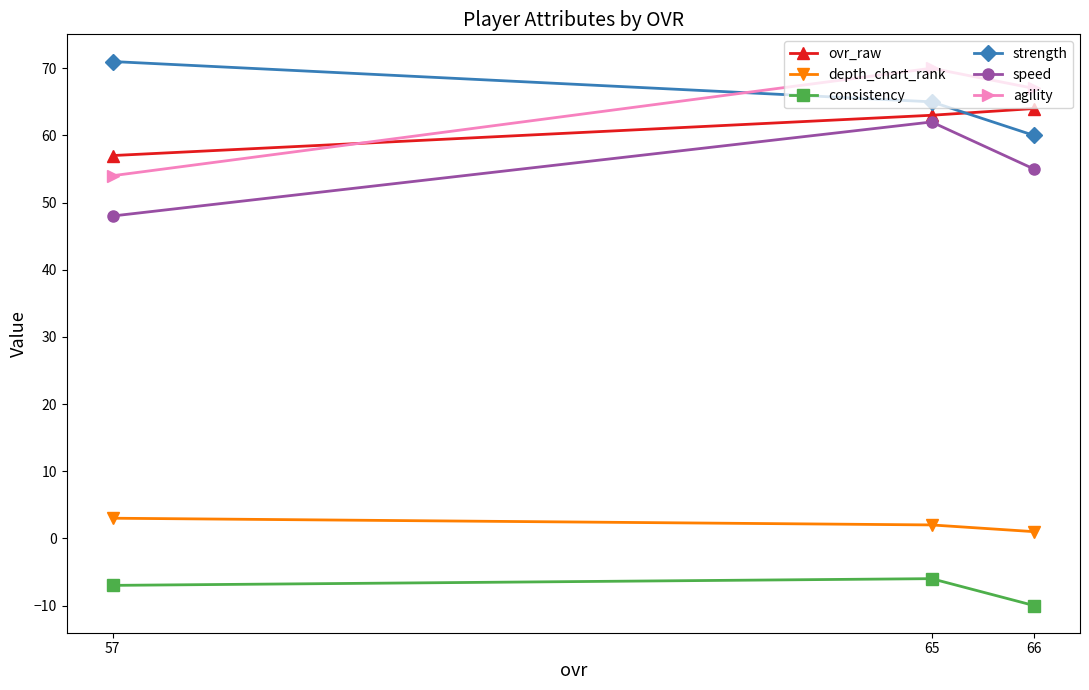

What are all the series names shown in the legend?

ovr_raw, depth_chart_rank, consistency, strength, speed, agility